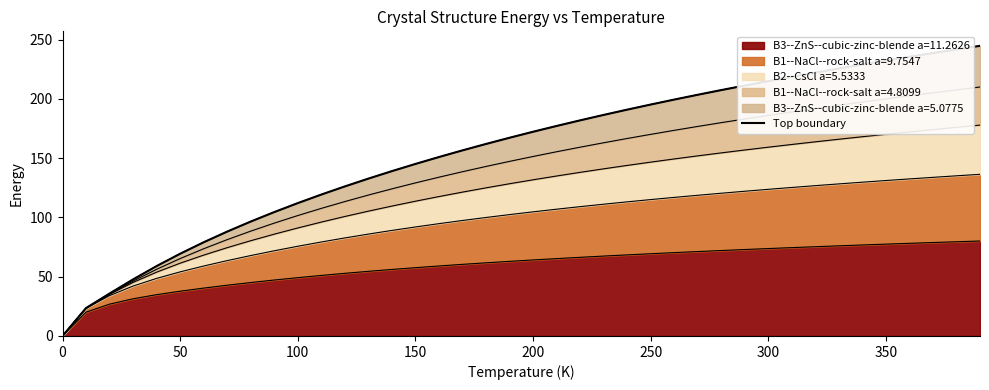

How many data points are less than 172?

20